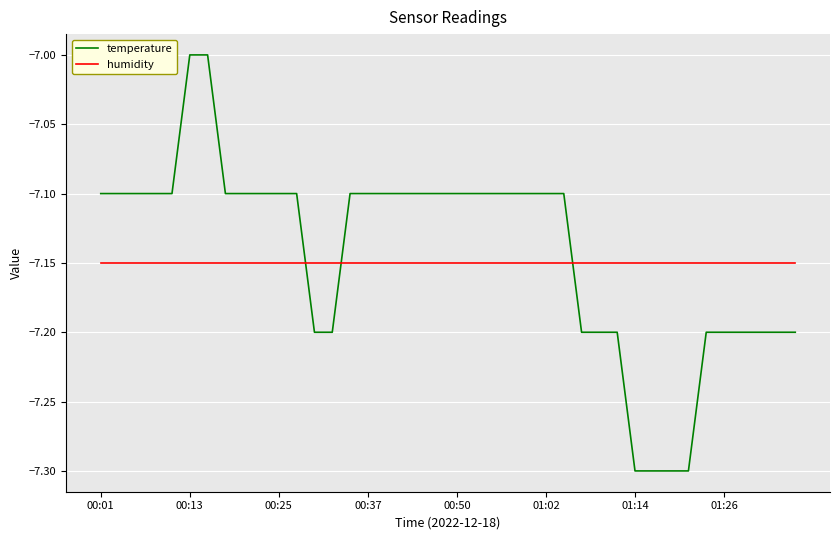

What are all the series names shown in the legend?

temperature, humidity